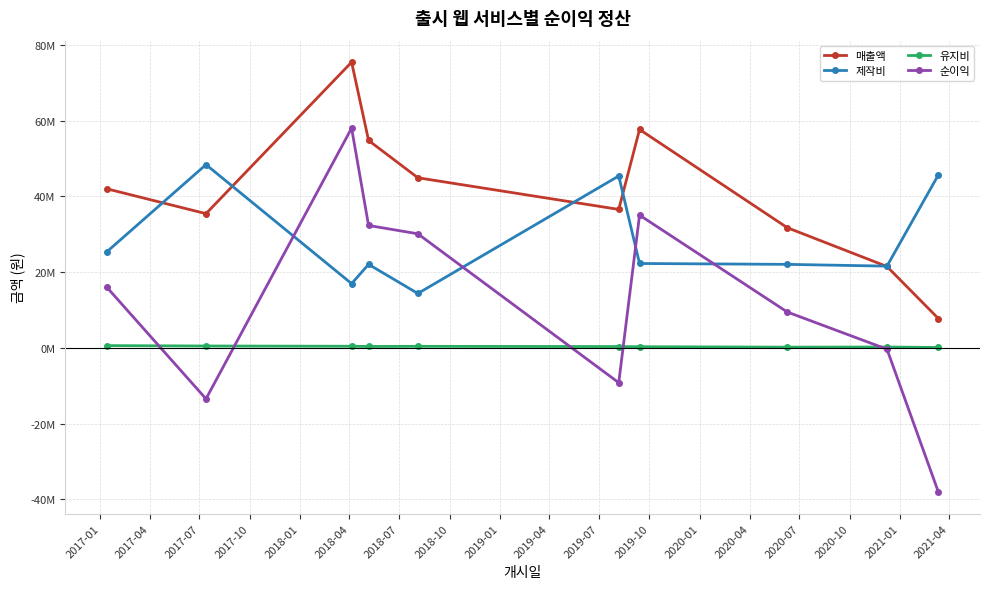

Does the chart display data point markers on the line(s)?

Yes